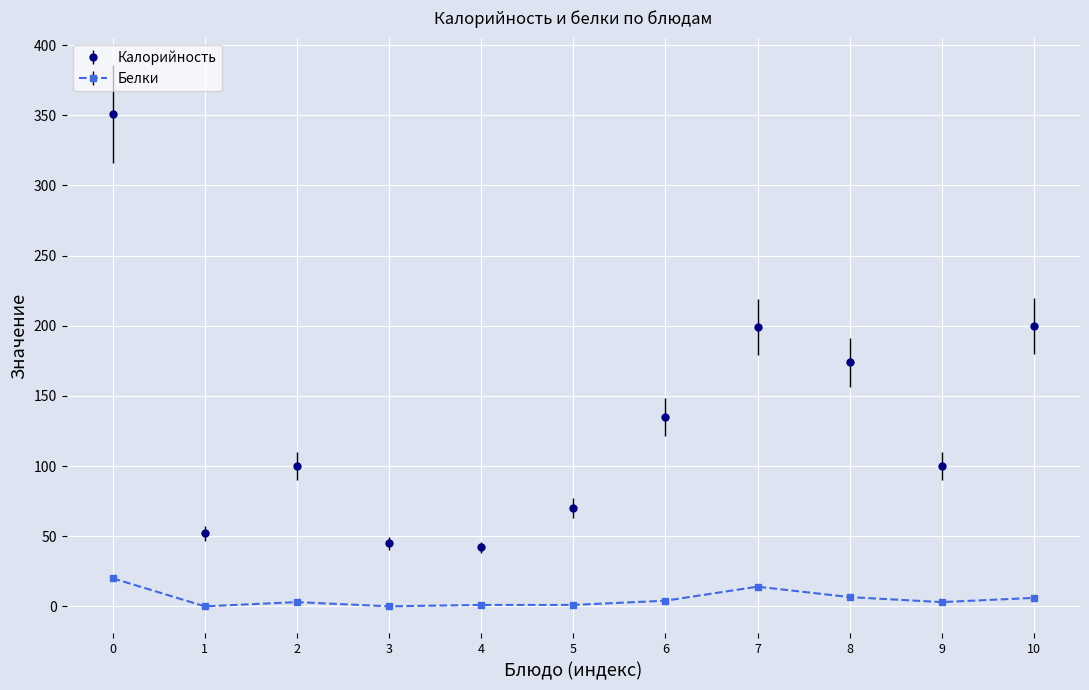

At how many categories does at least one series exceed 211?

1